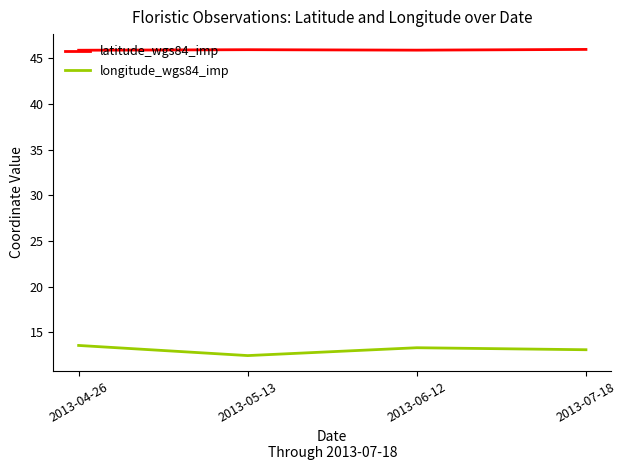

List the series in order of their overall mean, highest first.

latitude_wgs84_imp, longitude_wgs84_imp